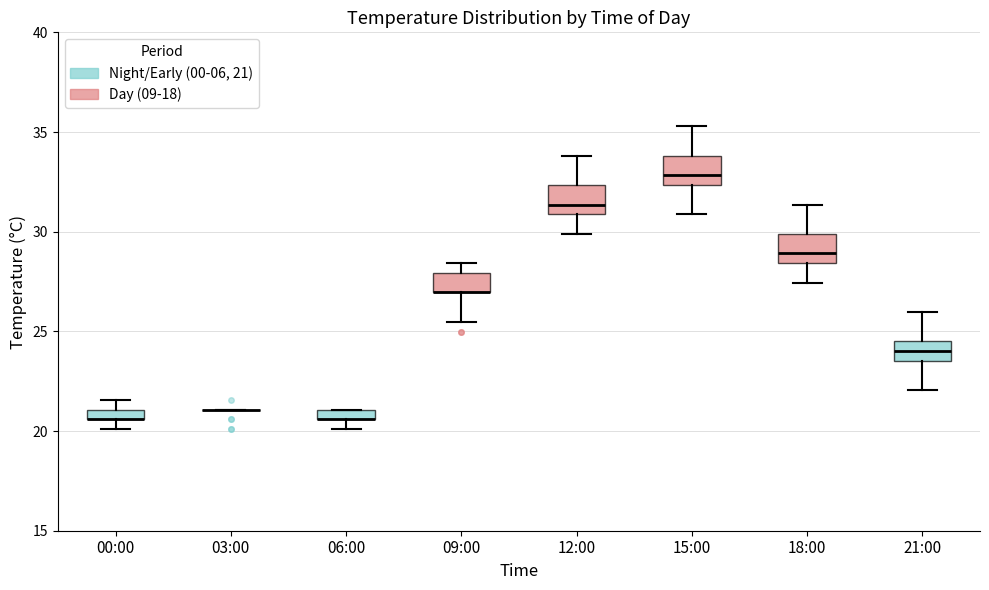

Where does the lower whisker of the box for 15:00 end on the y-axis? The values are not printed on the chart, so give them approximately, as read against the axis.

31.0